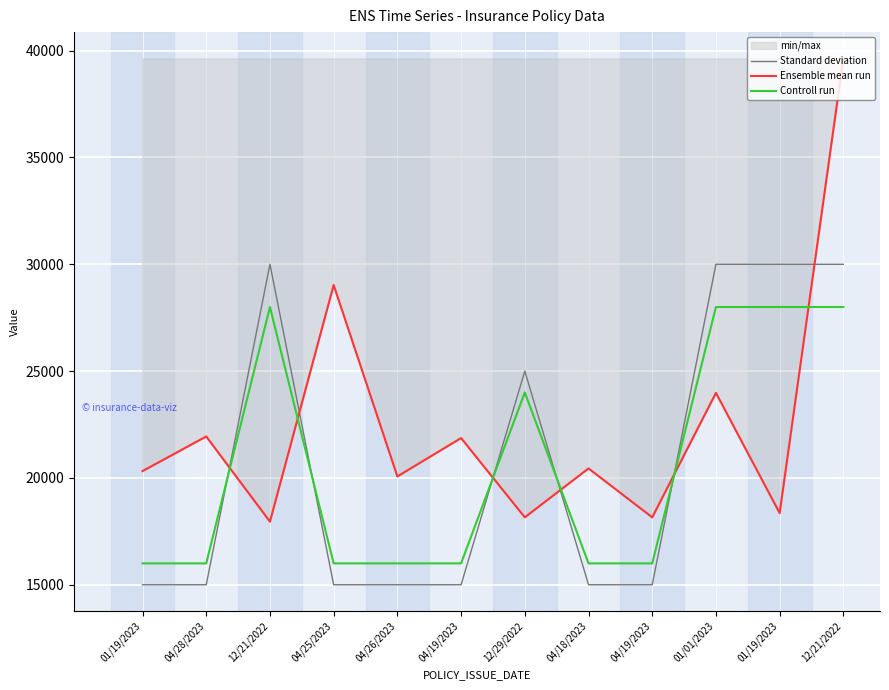

What is the approximate value of Ensemble mean run at 04/25/2023?

29030.2